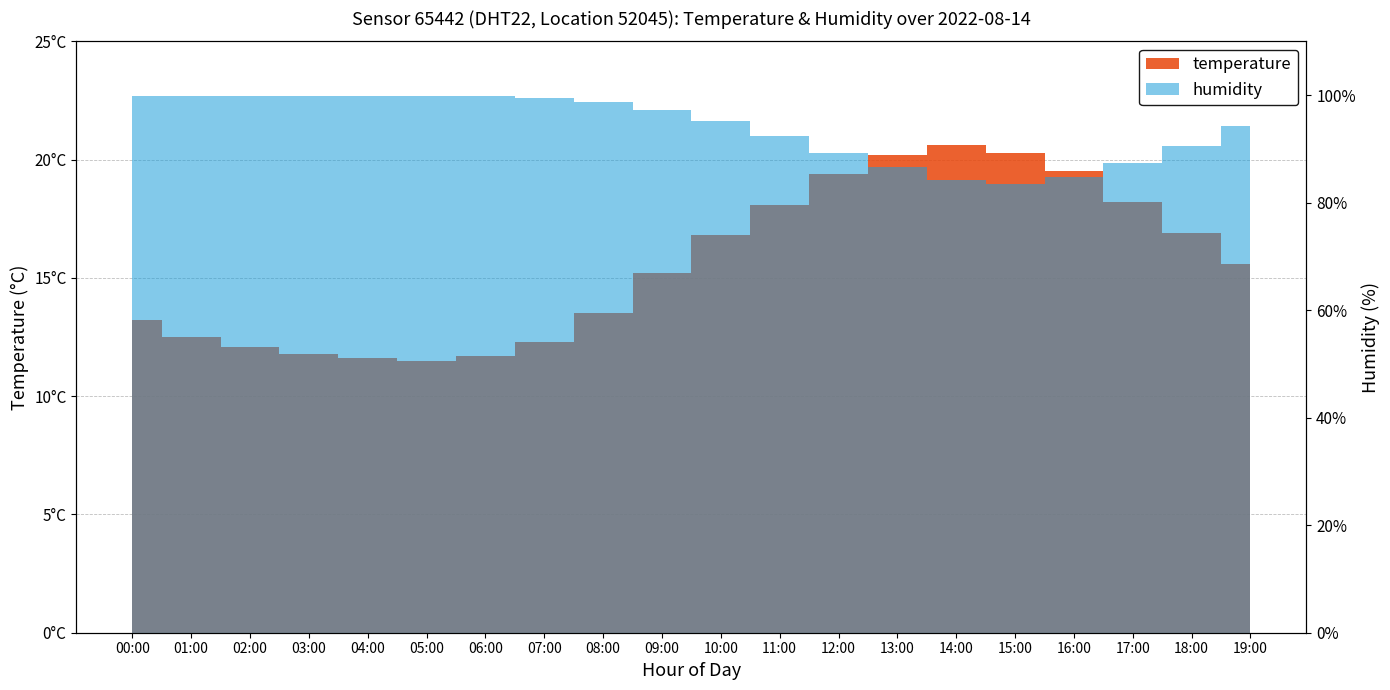

What is the total value across all series at 13:00?

106.9